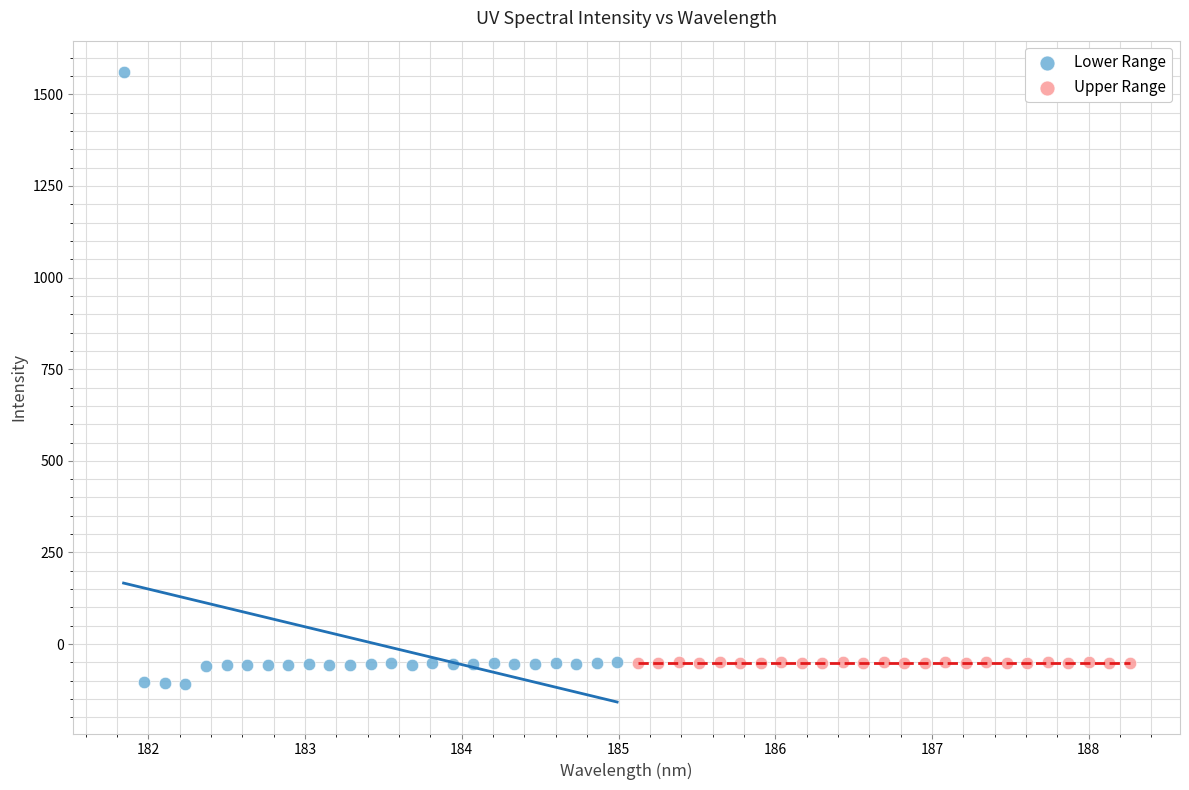

Which series reaches the minimum Y coordinate?

Lower Range